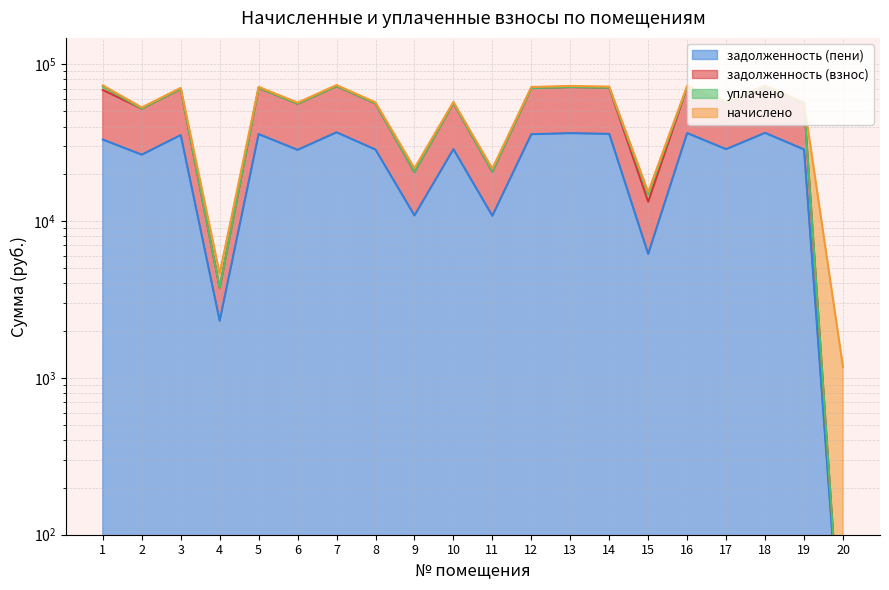

Where does the задолженность (пени) series first go above 28741?

1